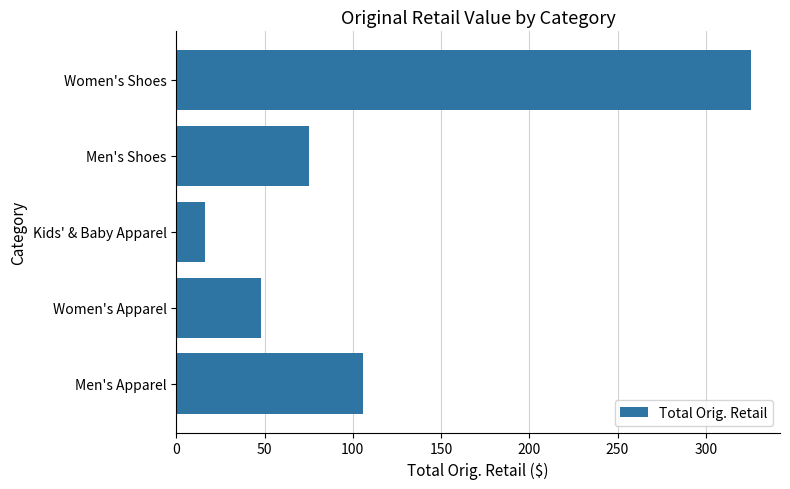

What is the difference between the maximum and minimum values?

309.8